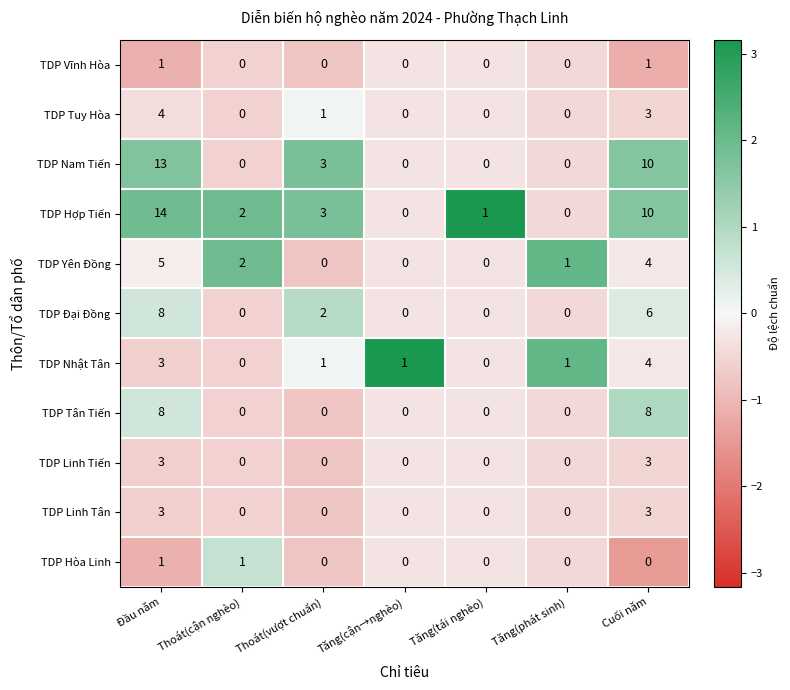

The TDP Tân Tiến series shows 4 at Tăng(cận→nghèo). True or false?

False